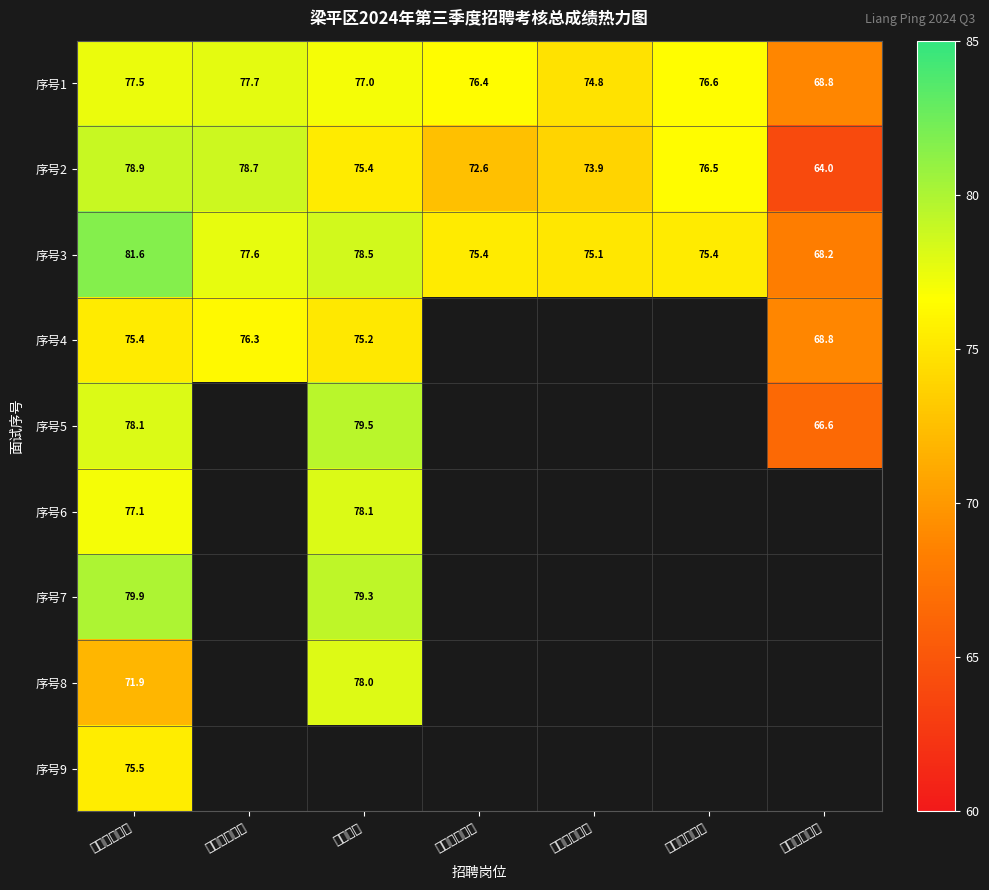

At which label is 序号1 closest to 73?

中职电子商务